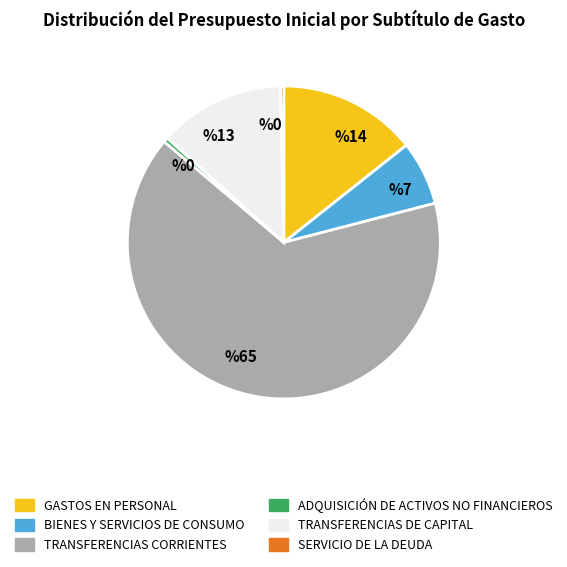

Is it true that GASTOS EN PERSONAL is 14% of the pie?

True